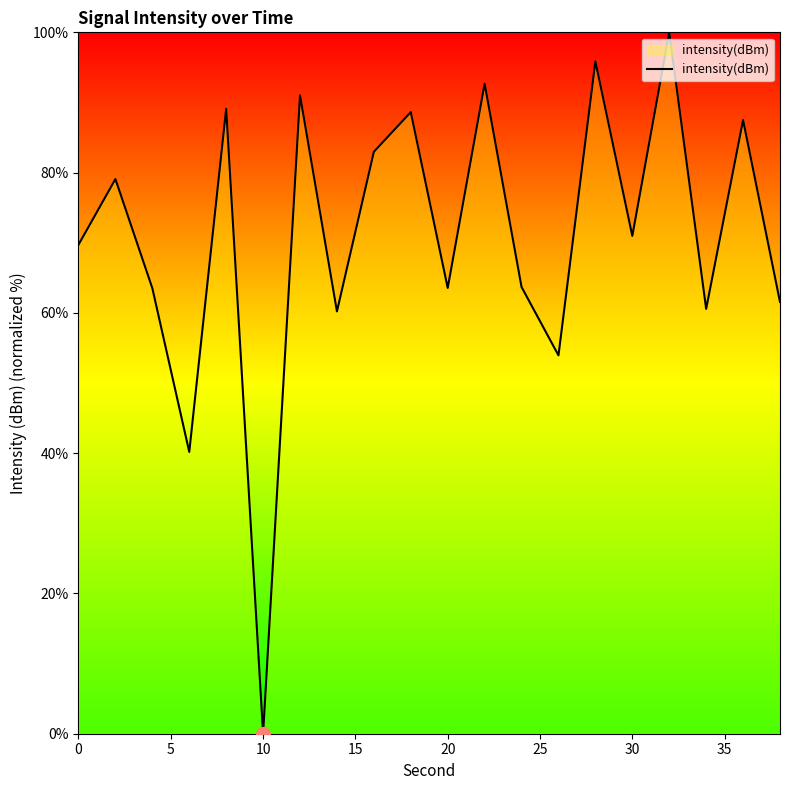

Reading right to left, extract all data points from this chart.

61.6	87.5	60.6	100.0	71.0	95.9	53.9	63.7	92.7	63.6	88.6	83.0	60.2	91.0	0.0	89.1	40.2	63.5	79.1	69.7